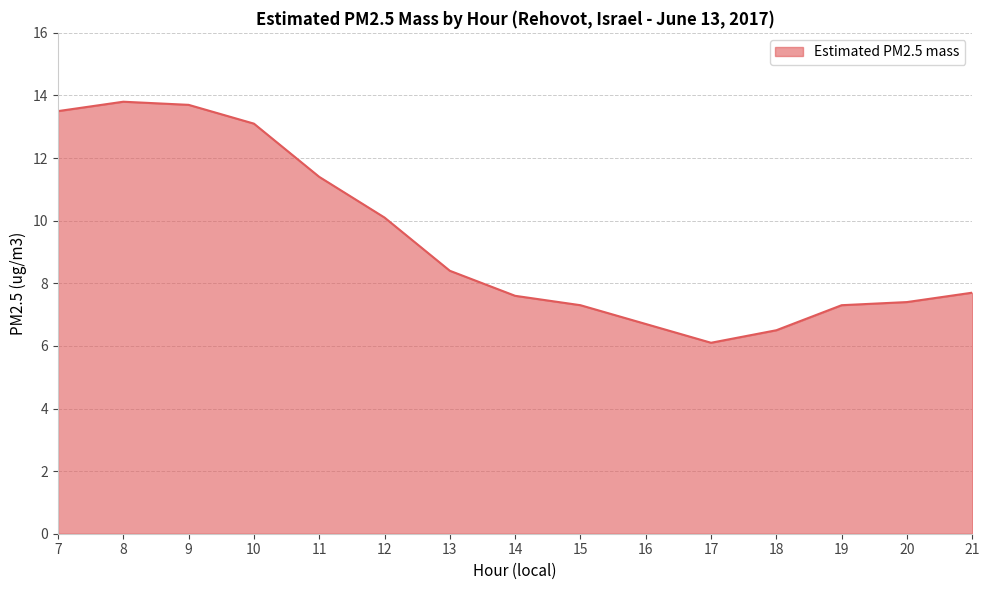

Is it true that the value at 9 is 13.7?

True